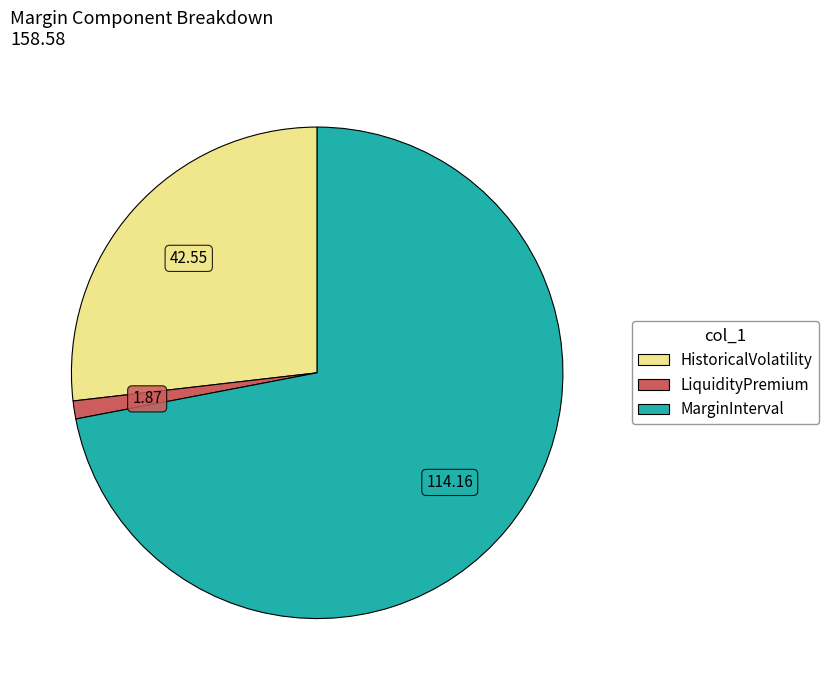

What is the majority slice?

MarginInterval